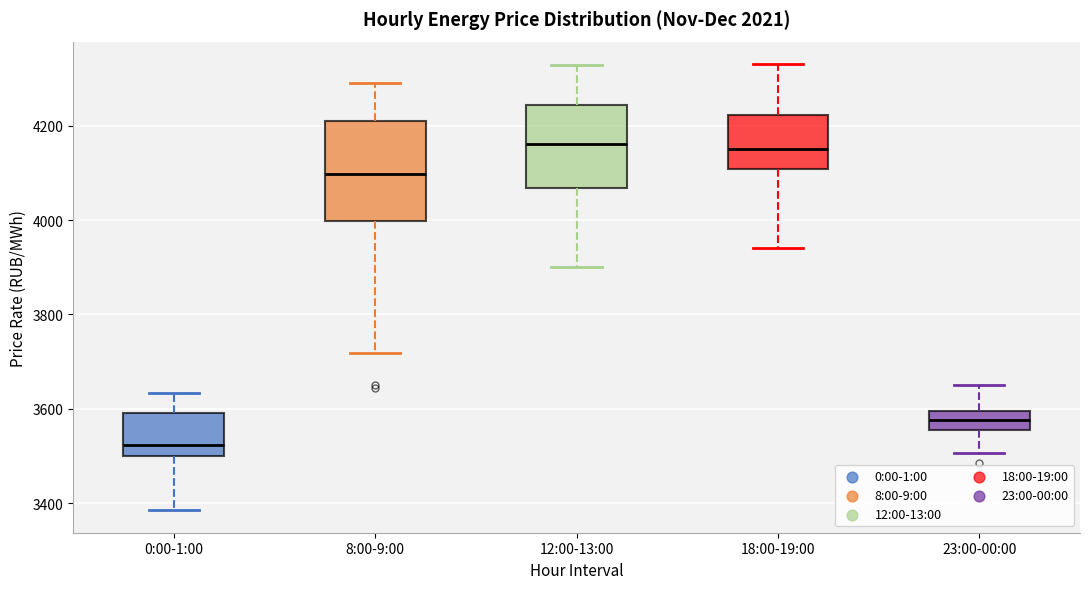

Reading left to right, read every box against the y-axis: the position of its median line, the range the box covers, and the ends of its whiskers. The values are not printed on the chart, so give them approximately, as read against the axis.

0:00-1:00: median 3520, box 3500 to 3600, whiskers 3380 to 3640
8:00-9:00: median 4100, box 4000 to 4200, whiskers 3720 to 4300
12:00-13:00: median 4160, box 4060 to 4240, whiskers 3900 to 4320
18:00-19:00: median 4160, box 4100 to 4220, whiskers 3940 to 4340
23:00-00:00: median 3580, box 3560 to 3600, whiskers 3500 to 3640